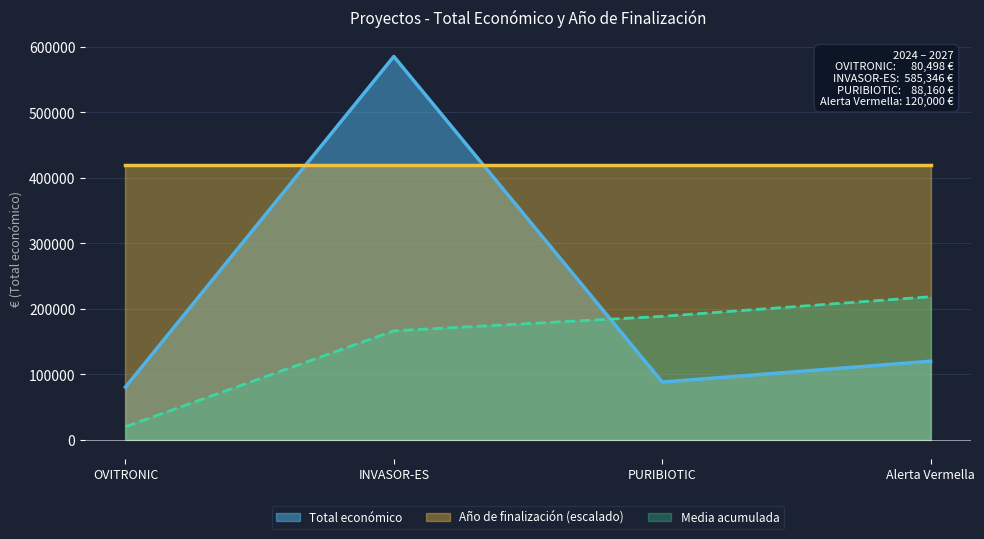

Reading left to right, what are all the values shown in this chart?

80498	585346	88160	120000